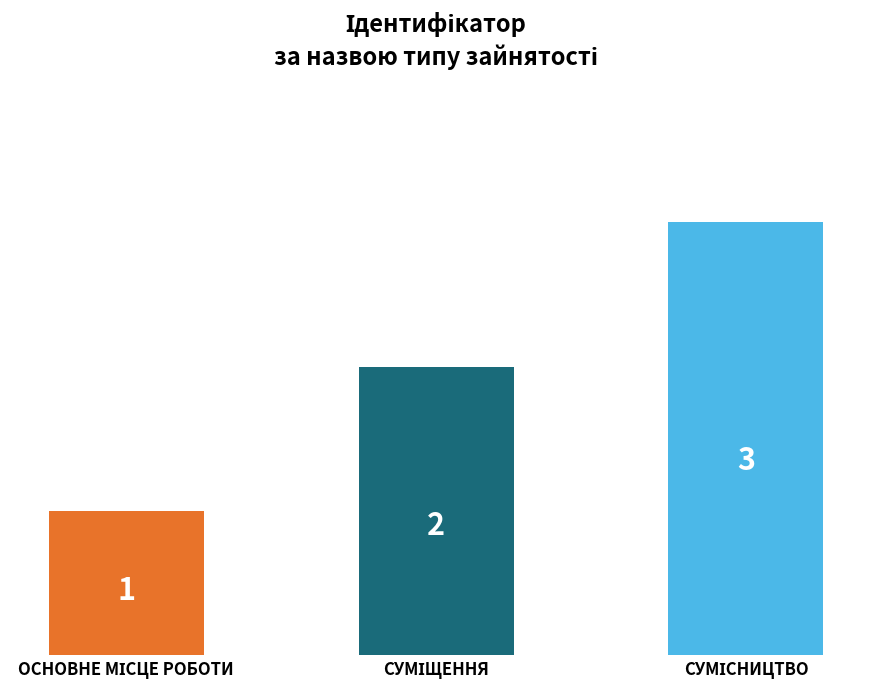

Reading right to left, transcribe all the data shown in this chart.

3	2	1